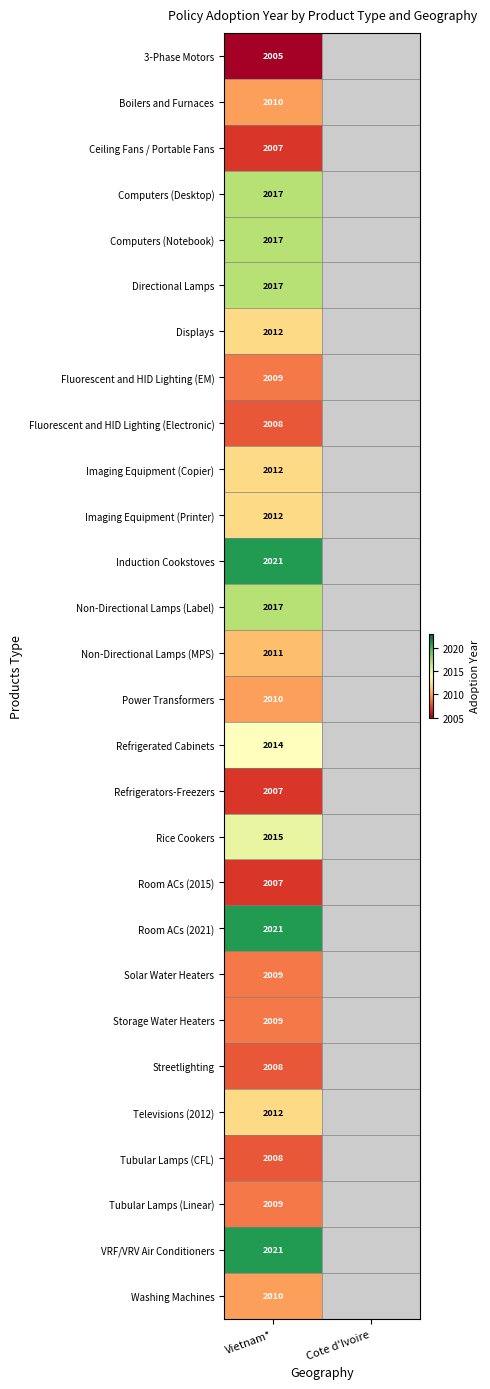

At which category is the sum across all series the highest?

Vietnam*